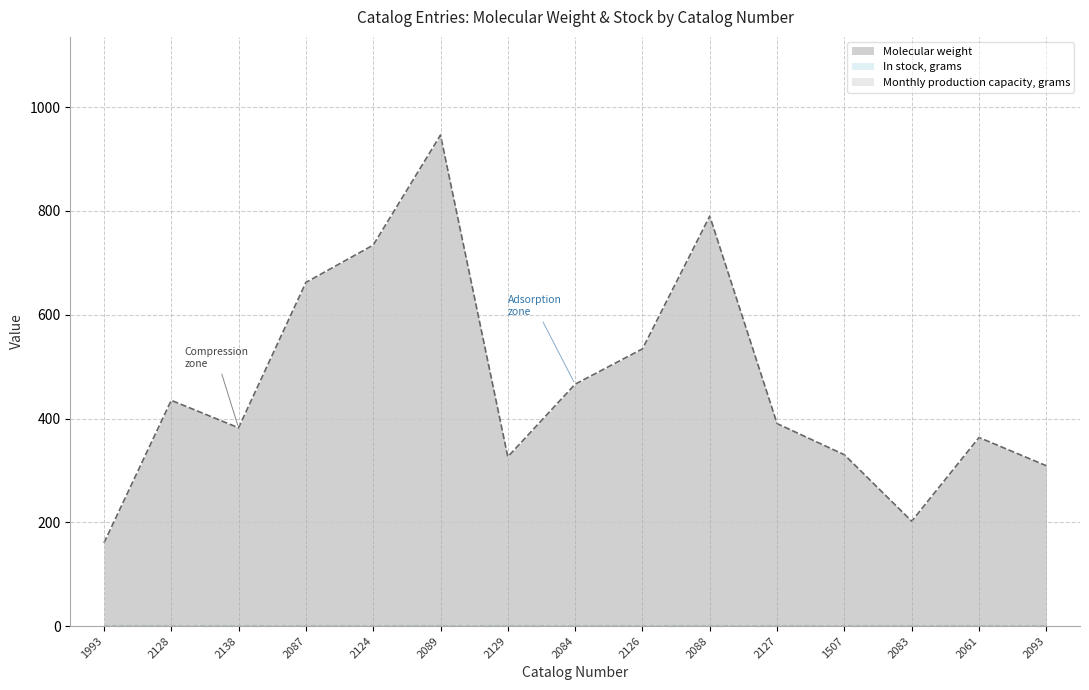

At which category is the sum across all series the highest?

2089